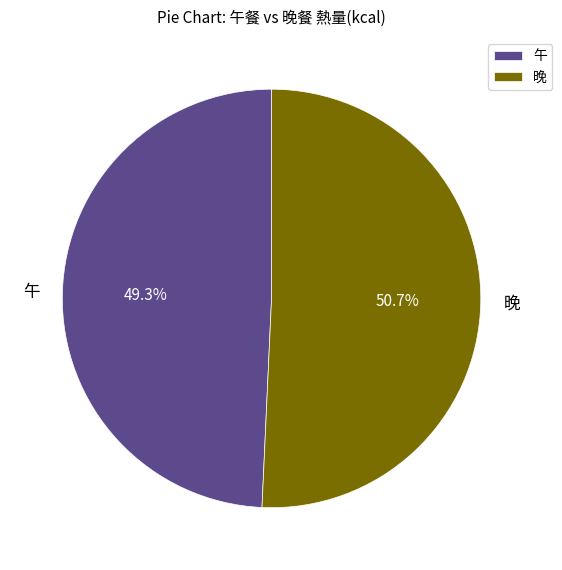

How much of the chart is everything except 晚?

49.3%